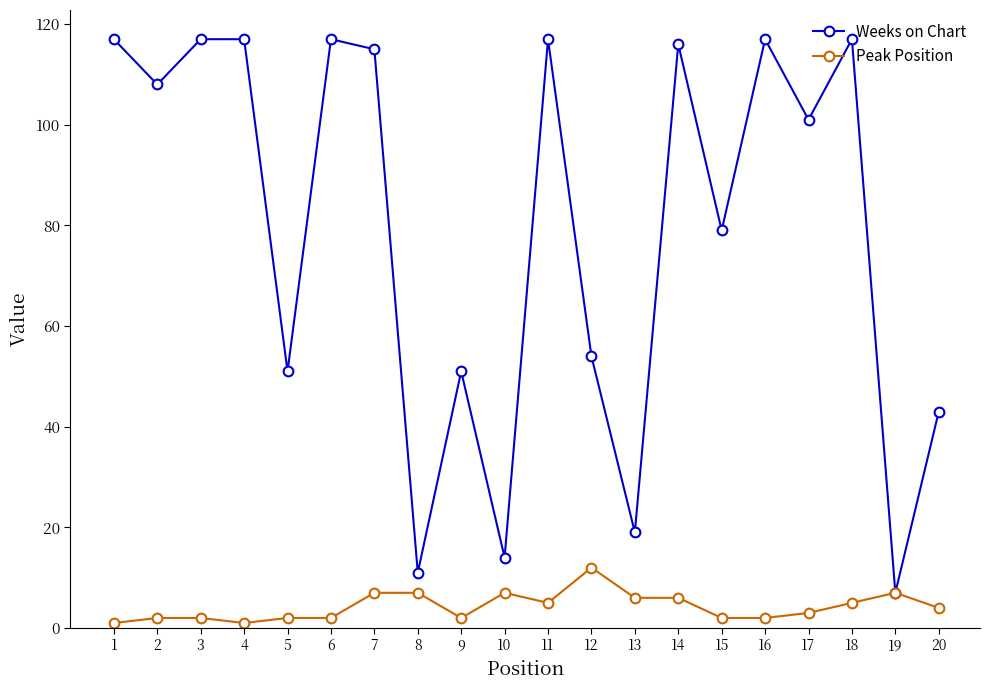

At 9, list the series in order from largest to smallest.

Weeks on Chart, Peak Position